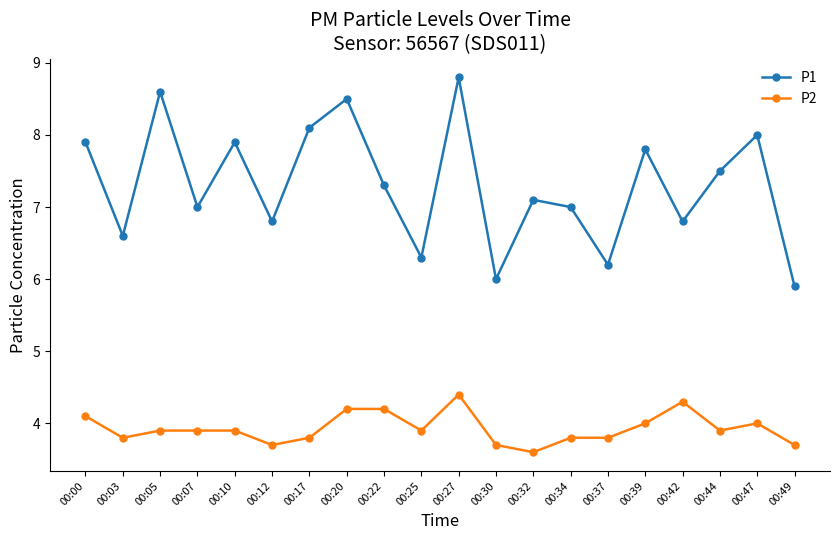

True or false: P1 has more than 2 points higher than both neighbors.

True